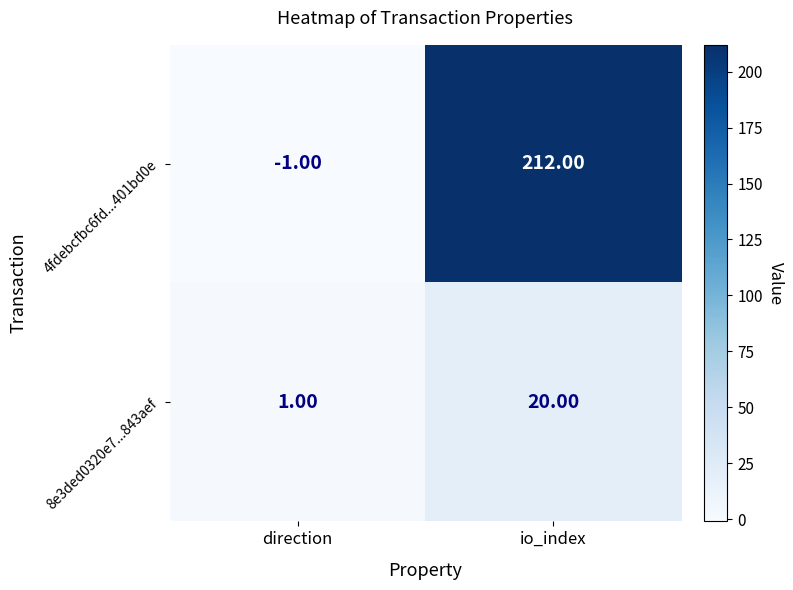

List the series in order of their peak value, lowest first.

8e3ded0320e7...843aef, 4fdebcfbc6fd...401bd0e